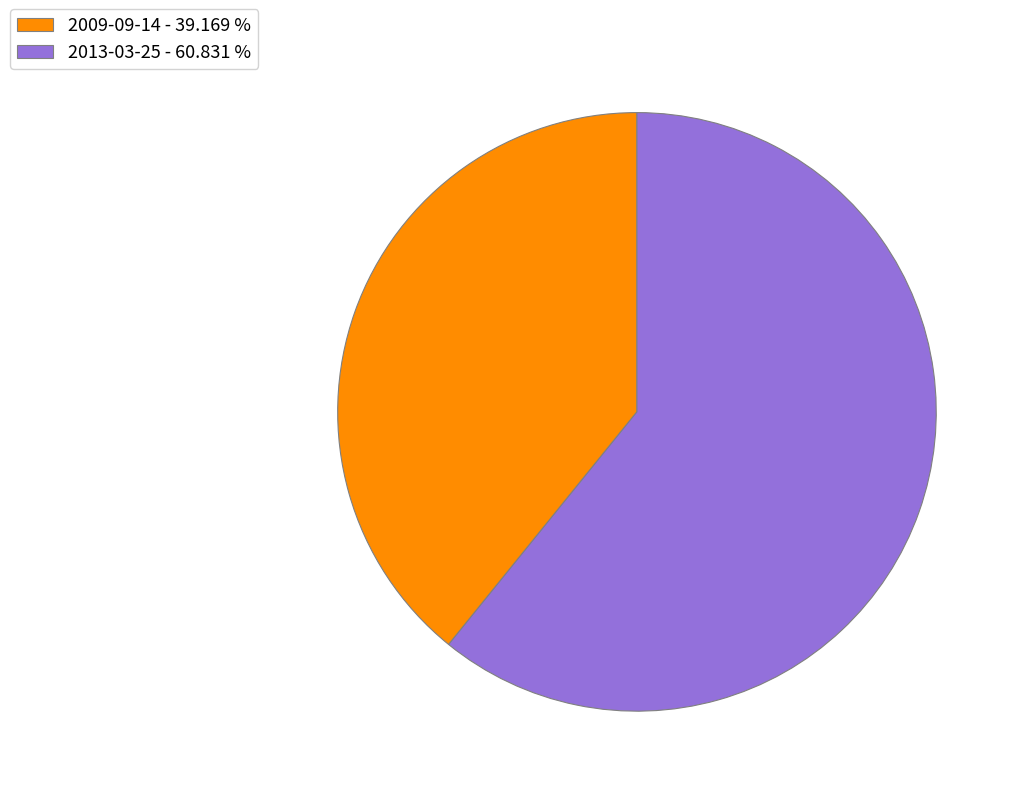

Is the sum of 2013-03-25 - 60.831 % and 2009-09-14 - 39.169 % greater than half?

Yes